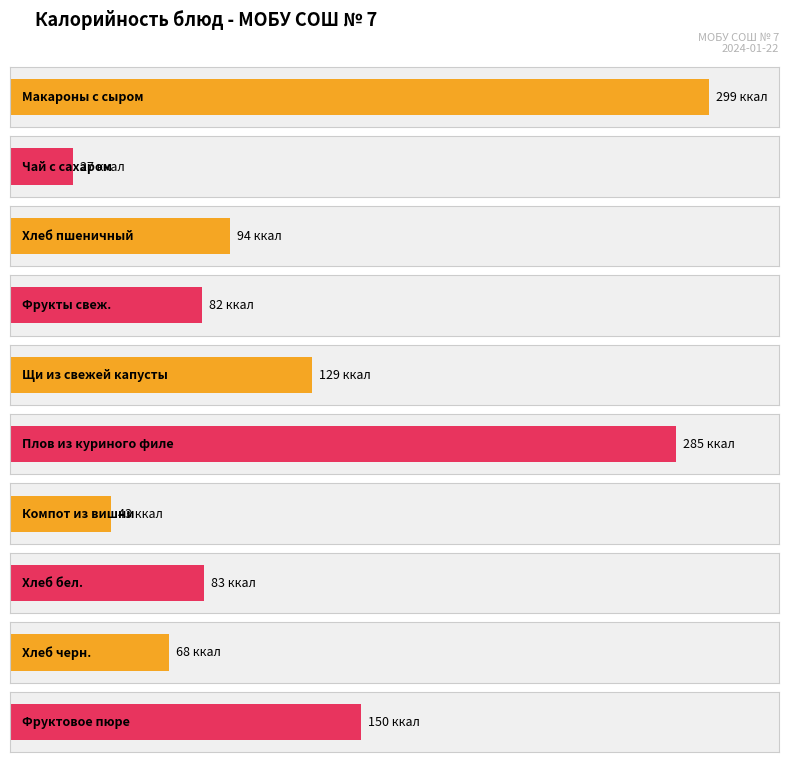

Reading left to right, what are all the values shown in this chart?

299	27	94	82	129	285	43	83	68	150